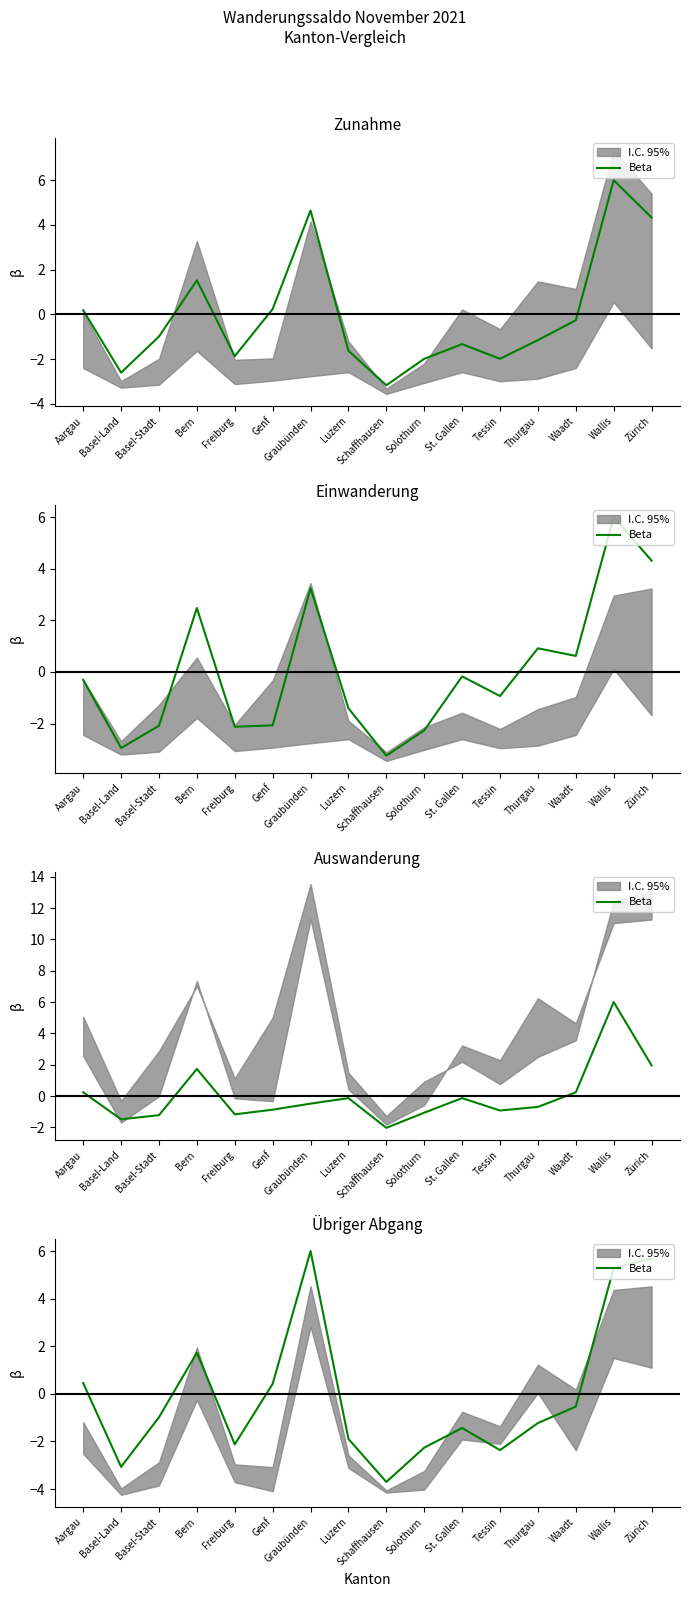

True or false: there are more than 1 points higher than both neighbors.

True